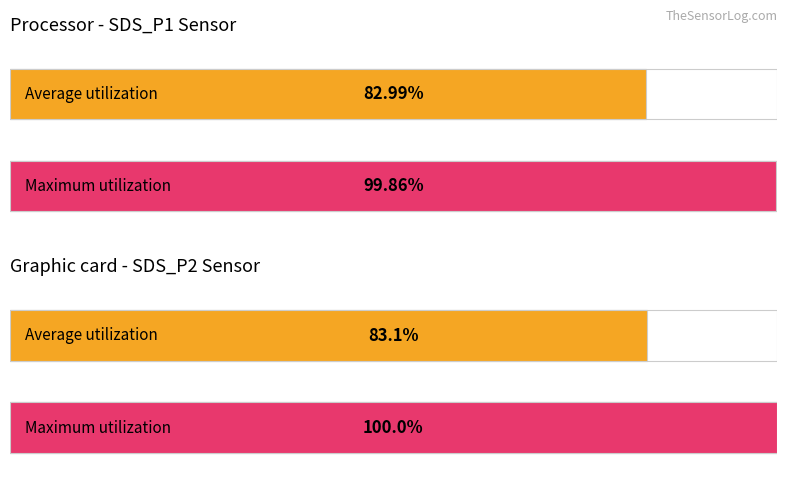

Which series has the largest range (max minus min)?

Maximum utilization